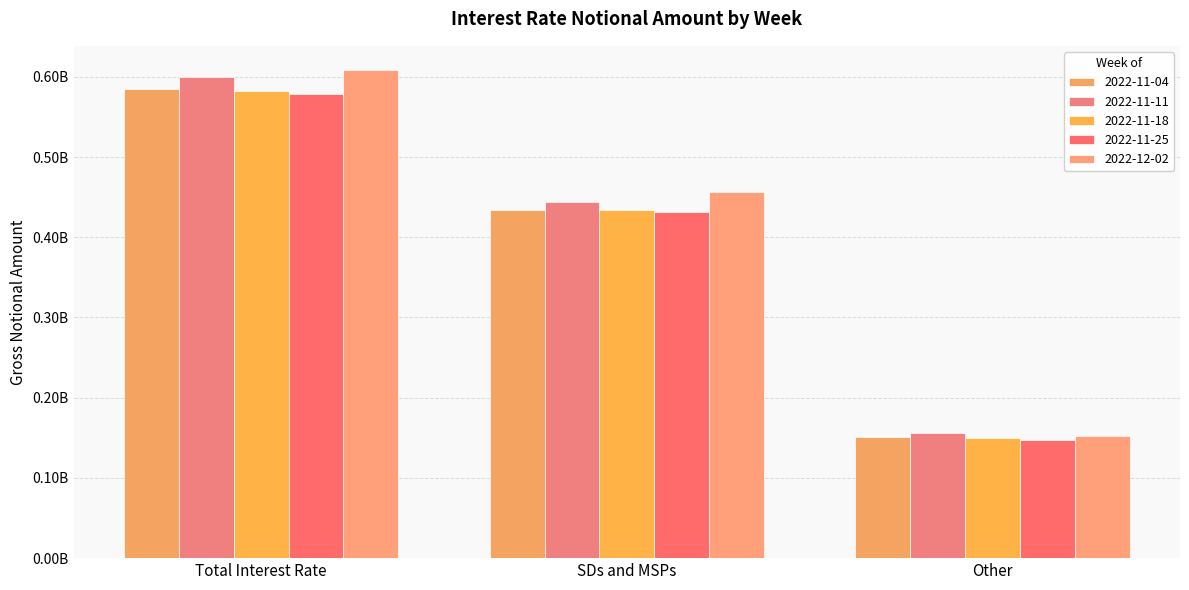

Reading left to right, what are all the values shown in this chart?

2022-11-04: 584689807	433473081	151216726
2022-11-11: 599661859	444211942	155449916
2022-11-18: 582868958	433626736	149242222
2022-11-25: 578297022	431158844	147138178
2022-12-02: 608232066	456313762	151918304